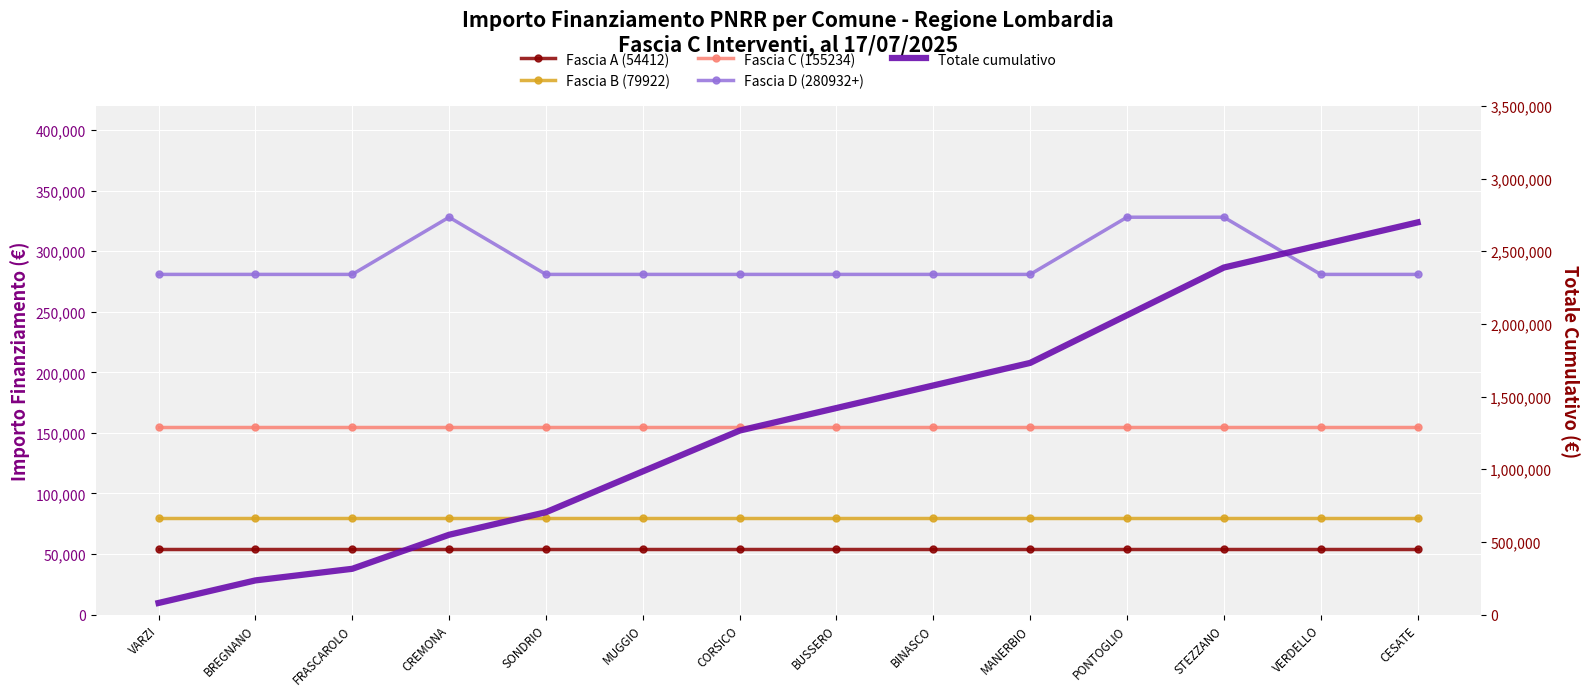

Which series has the largest range (max minus min)?

Totale cumulativo